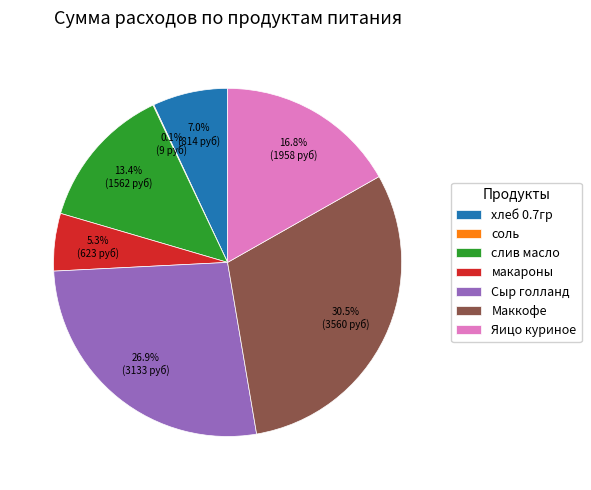

To the nearest percent, what portion does Яицо куриное represent?

17%